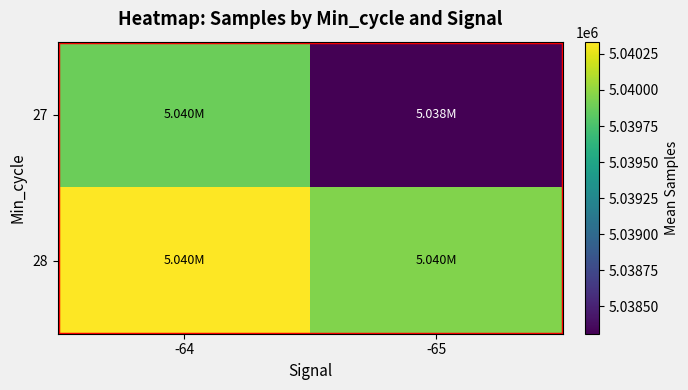

What is the spread (max minus min) of values at -65?

1642.8